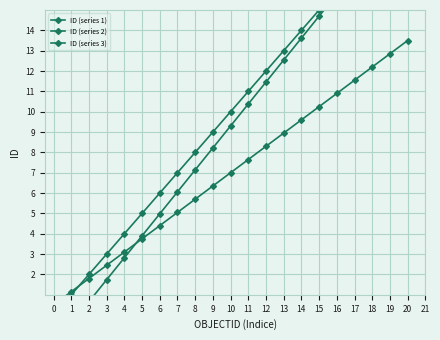

Reading right to left, what are all the values shown in this chart?

ID (series 1): 20=20.0	19=19.0	18=18.0	17=17.0	16=16.0	15=15.0	14=14.0	13=13.0	12=12.0	11=11.0	10=10.0	9=9.0	8=8.0	7=7.0	6=6.0	5=5.0	4=4.0	3=3.0	2=2.0	1=1.0	0=0.0
ID (series 2): 20=20.1	19=19.0	18=17.9	17=16.9	16=15.8	15=14.7	14=13.6	13=12.5	12=11.5	11=10.4	10=9.3	9=8.2	8=7.1	7=6.1	6=5.0	5=3.9	4=2.8	3=1.7	2=0.7	1=0.0	0=0.0
ID (series 3): 20=13.5	19=12.8	18=12.2	17=11.6	16=10.9	15=10.2	14=9.6	13=9.0	12=8.3	11=7.7	10=7.0	9=6.4	8=5.7	7=5.0	6=4.4	5=3.8	4=3.1	3=2.5	2=1.8	1=1.1	0=0.5